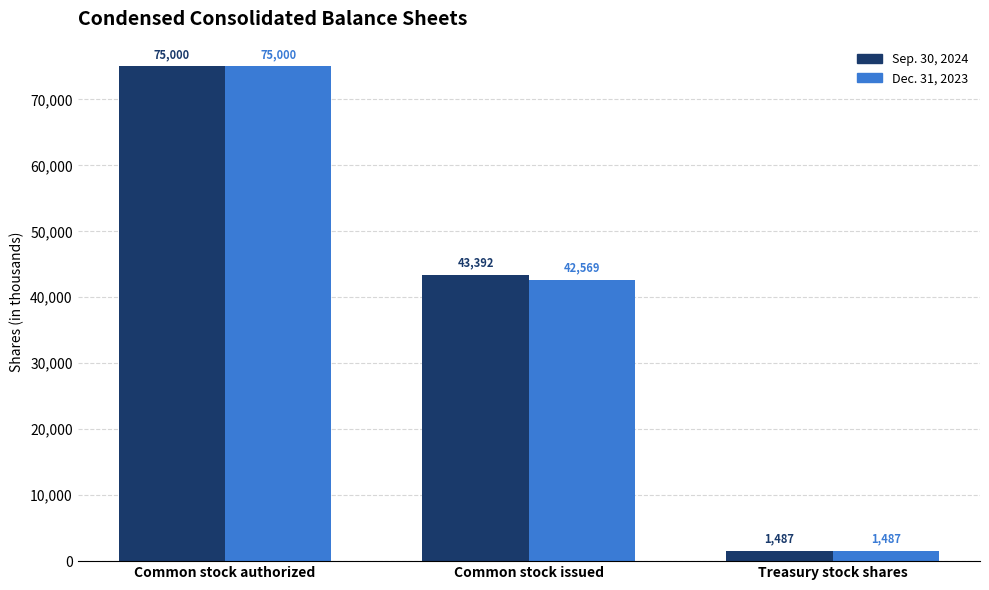

Where is Sep. 30, 2024 nearest to the value 38243?

Common stock issued